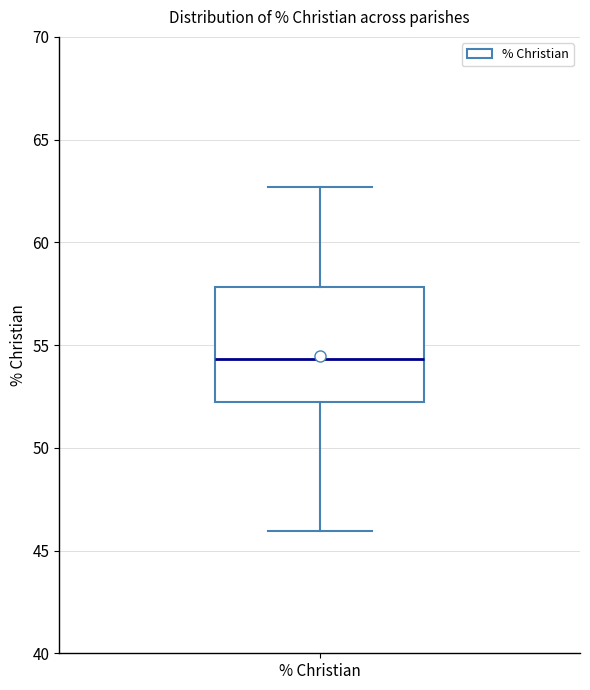

Where does the upper whisker of the box for % Christian end on the y-axis? The values are not printed on the chart, so give them approximately, as read against the axis.

62.5